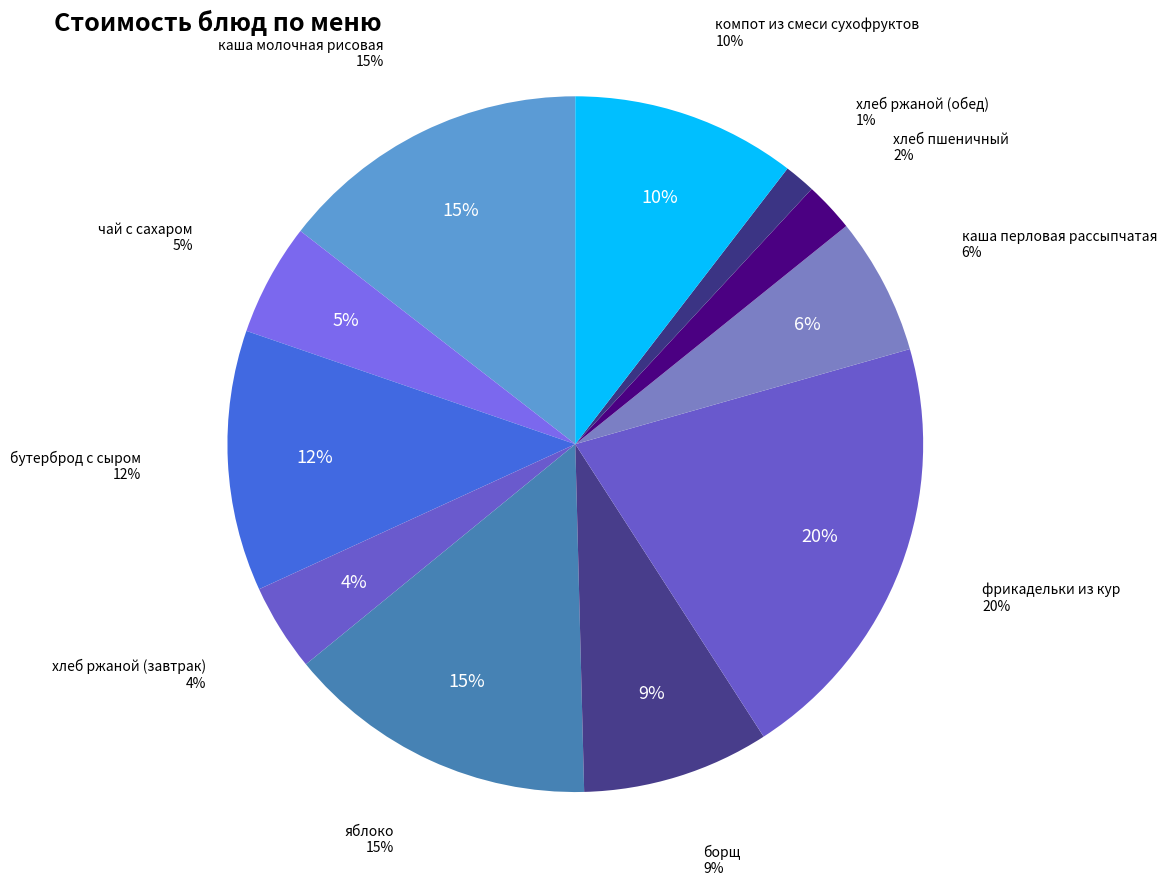

What percentage is the борщ slice, to the nearest percent?

9%